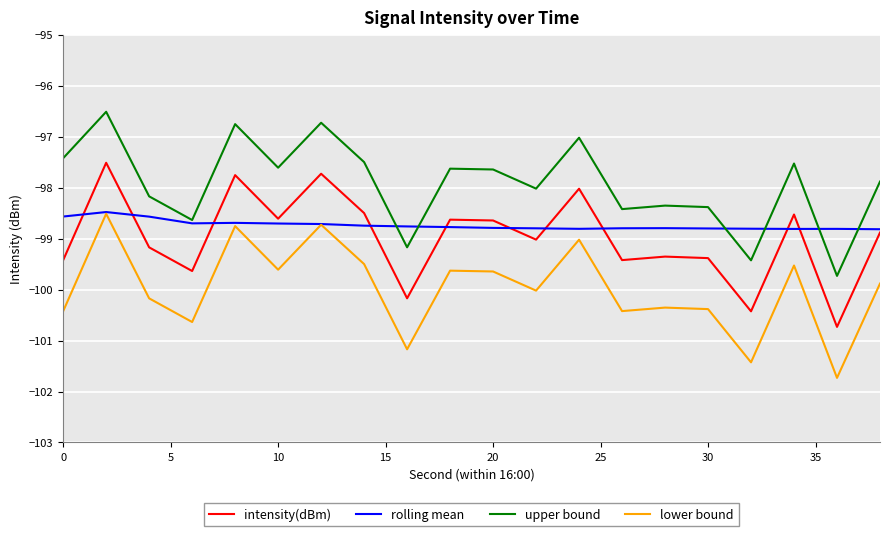

True or false: upper bound and lower bound cross at least once.

False